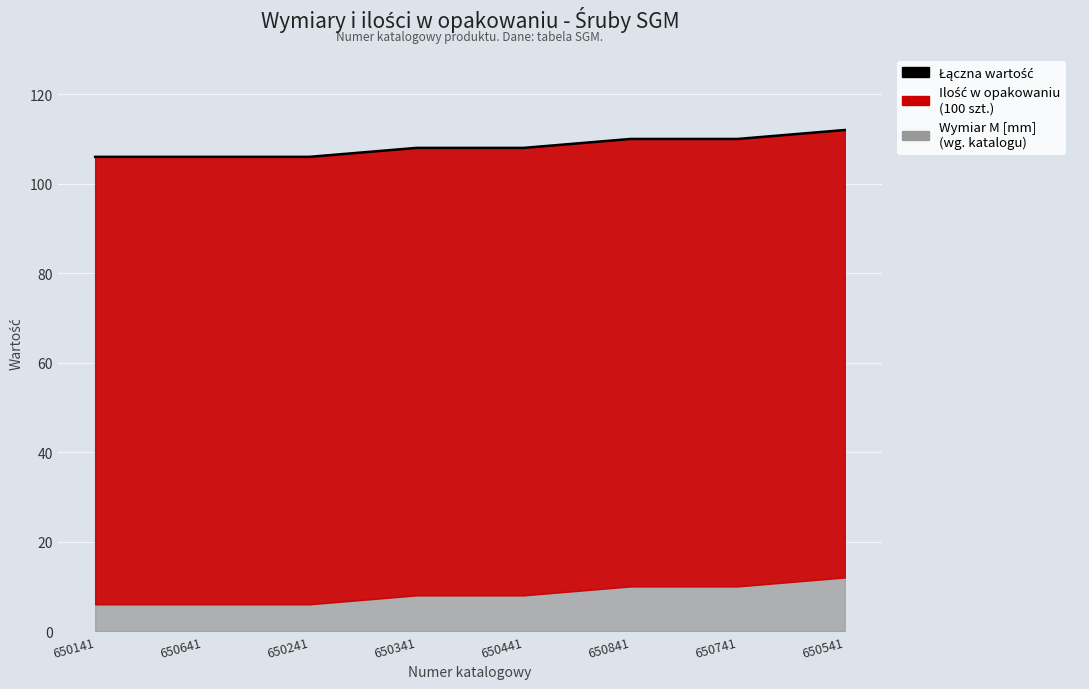

What is the difference between the maximum and minimum values?

6